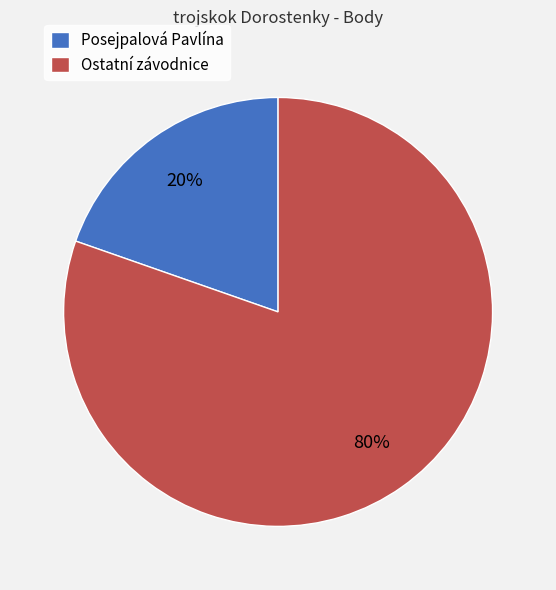

The Ostatní závodnice slice represents 94% of the pie. True or false?

False